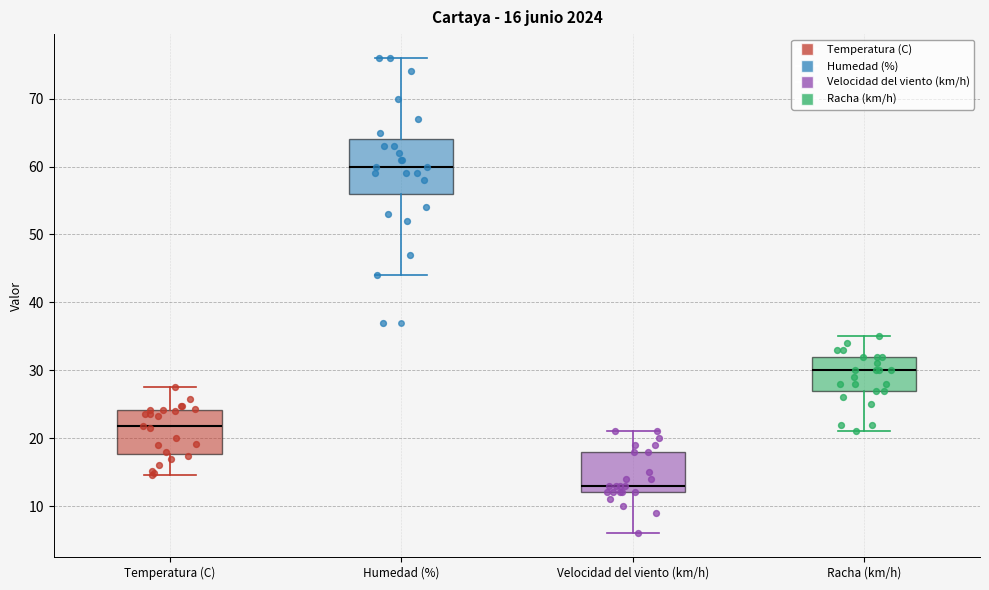

Which box's median line is the lowest?

Velocidad del viento (km/h)